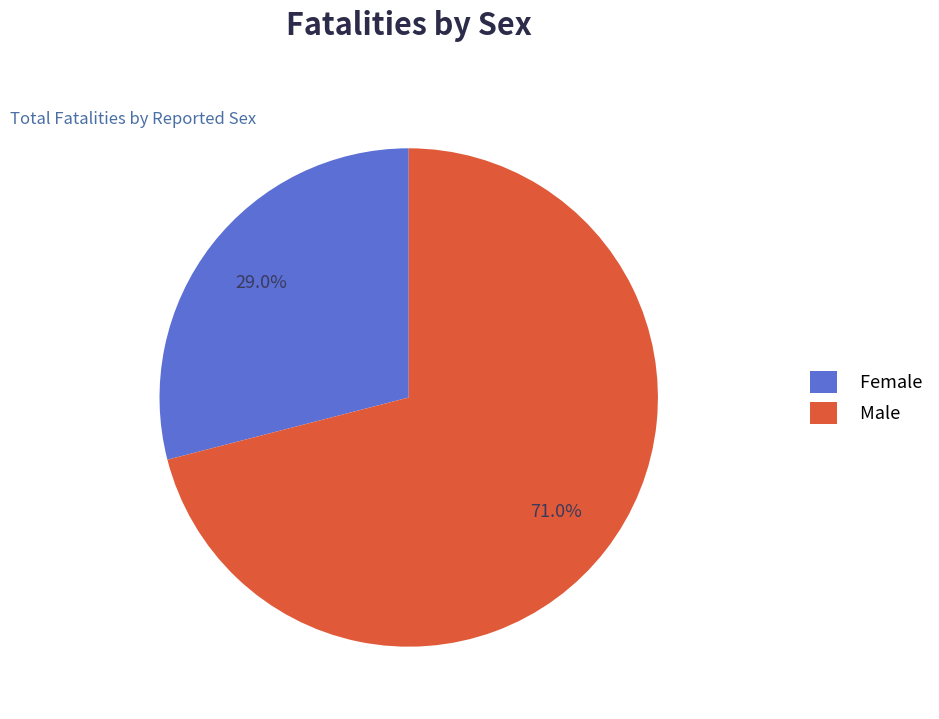

To the nearest percent, what portion does Male represent?

71%